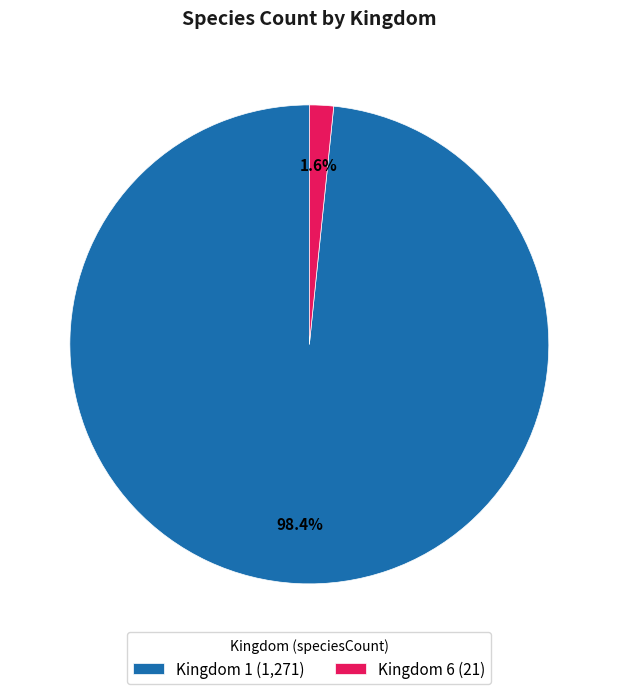

To the nearest percent, what is the average slice percentage?

50%